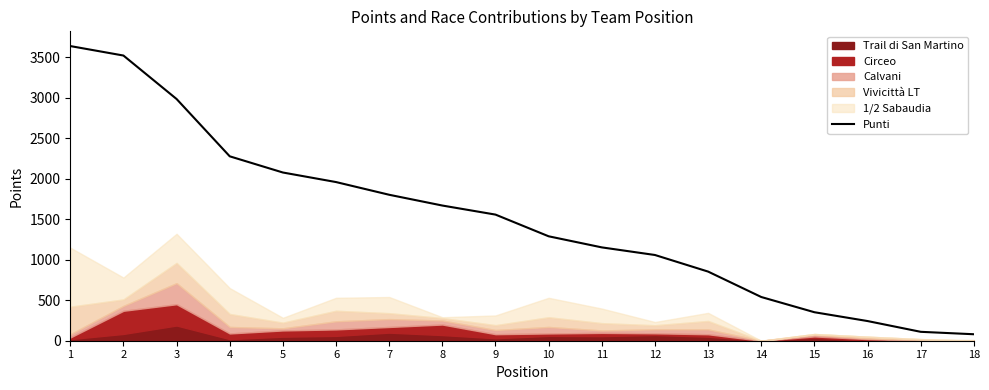

The value of Punti at 16 is 243. True or false?

True